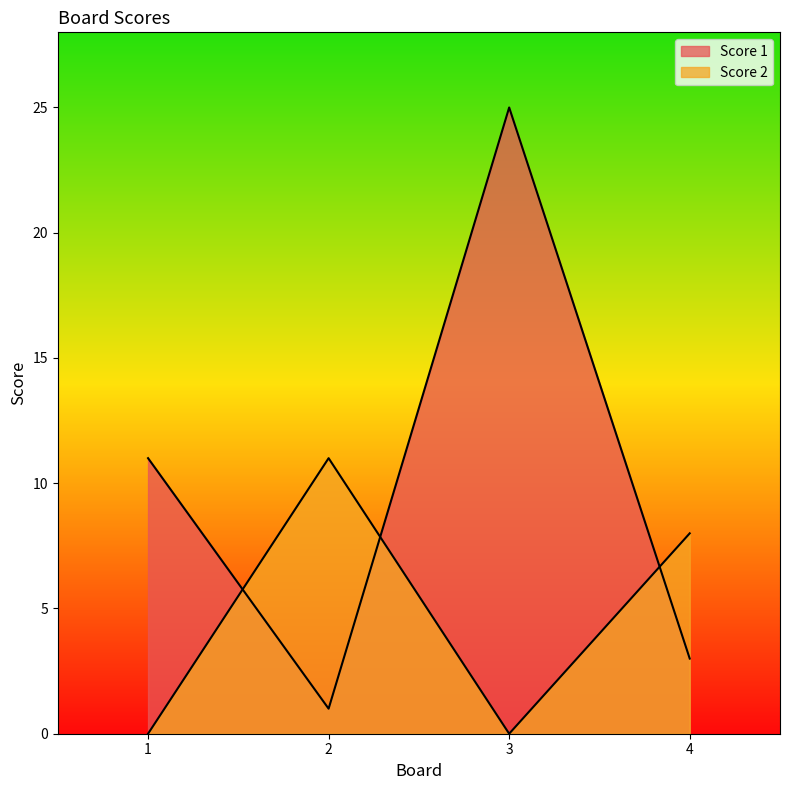

Reading left to right, extract all data points from this chart.

Score 1: 11	1	25	3
Score 2: 0	11	0	8